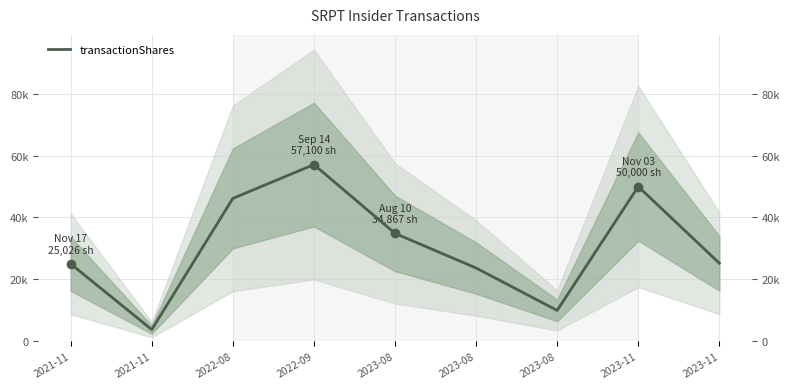

Rank the categories by value from lowest to highest.

2021-11, 2023-08, 2023-08, 2021-11, 2023-11, 2023-08, 2022-08, 2023-11, 2022-09